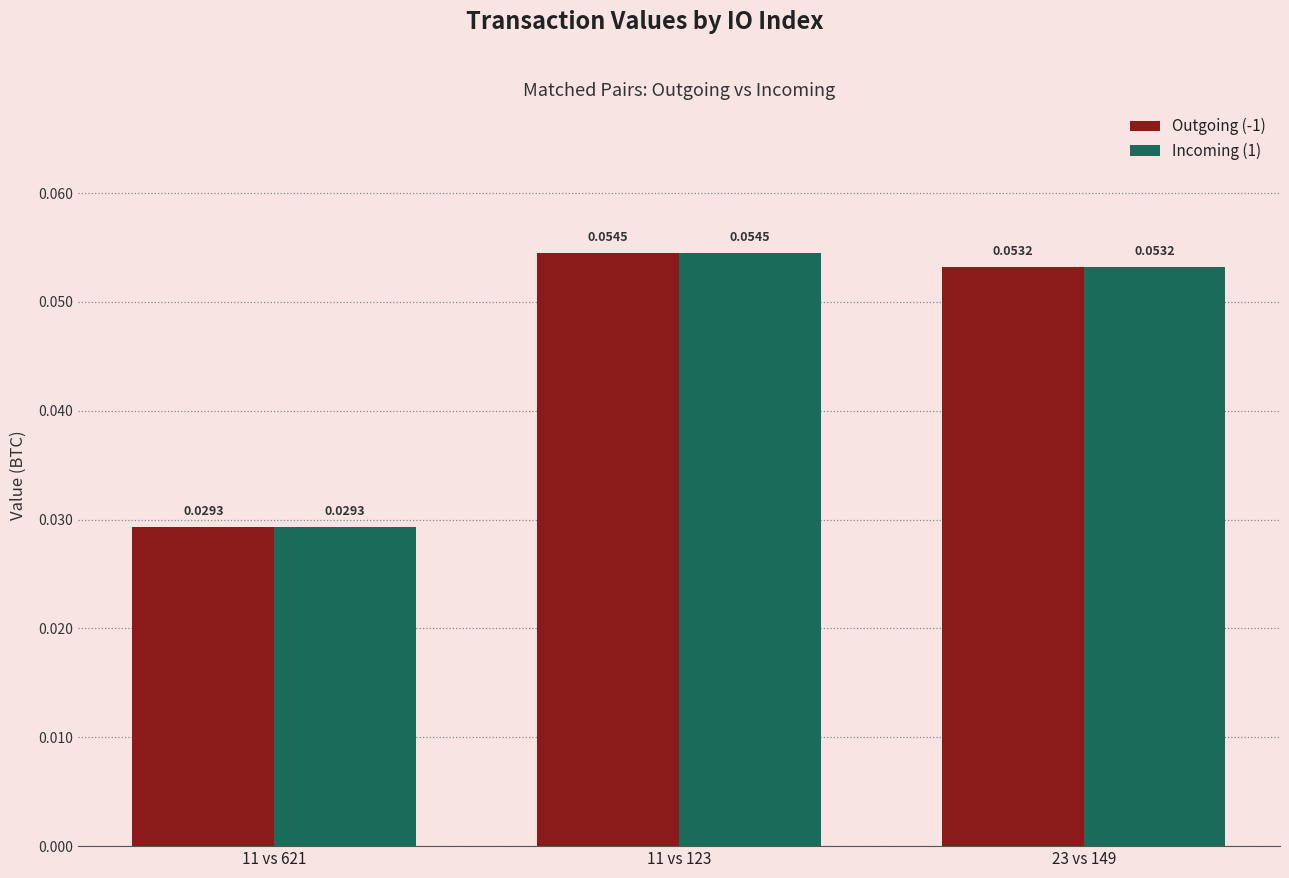

Which category has the lowest value across all series?

11 vs 621